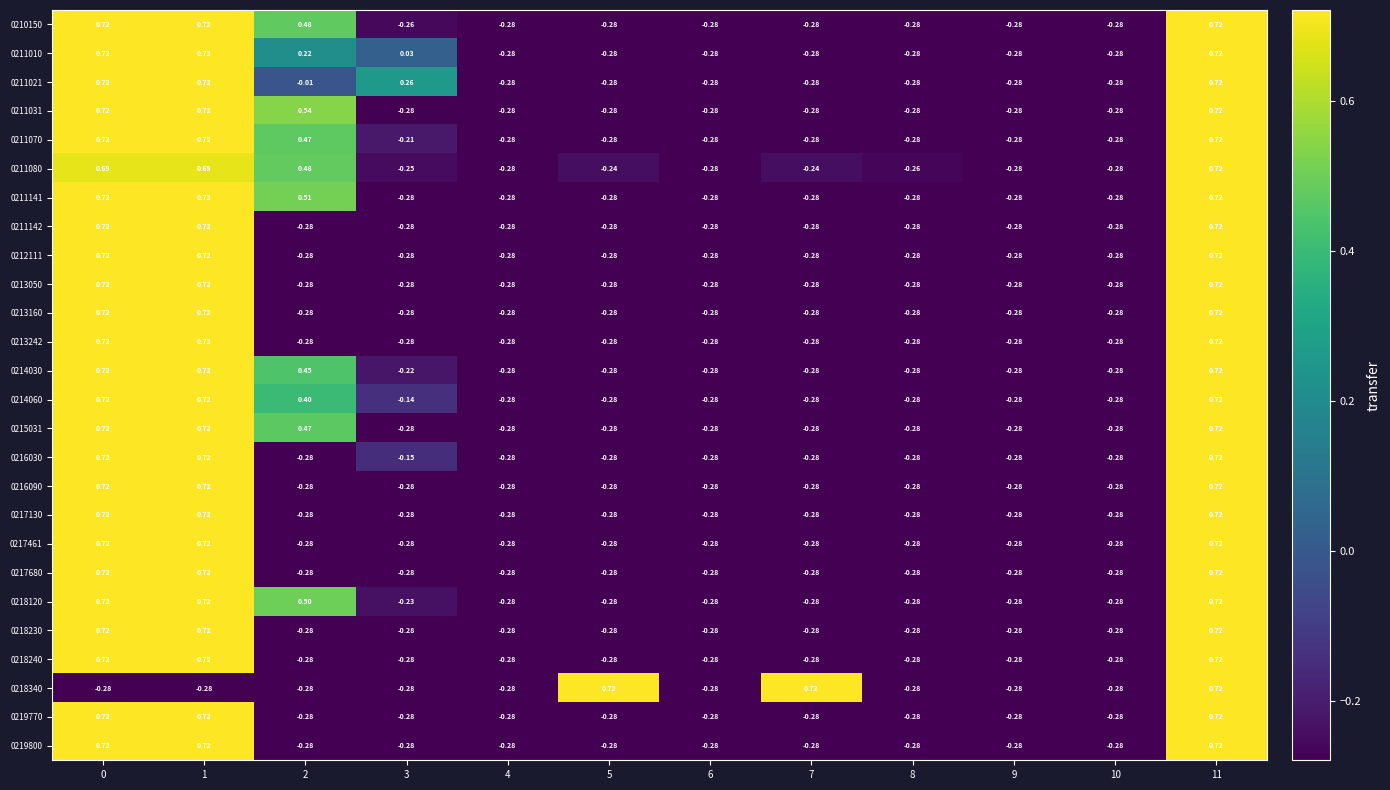

How many categories are shown in the chart?

12